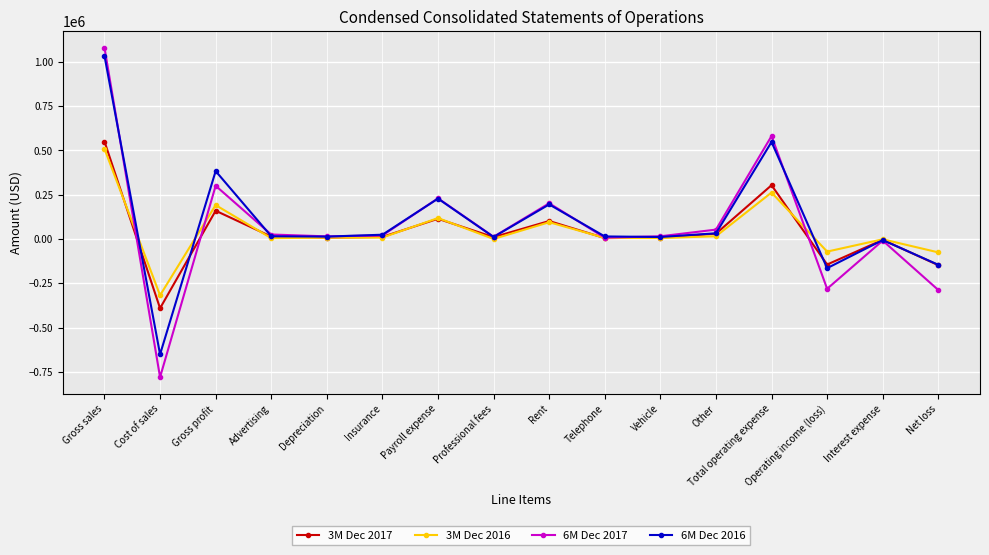

At which label is 6M Dec 2017 closest to 150330?

Rent